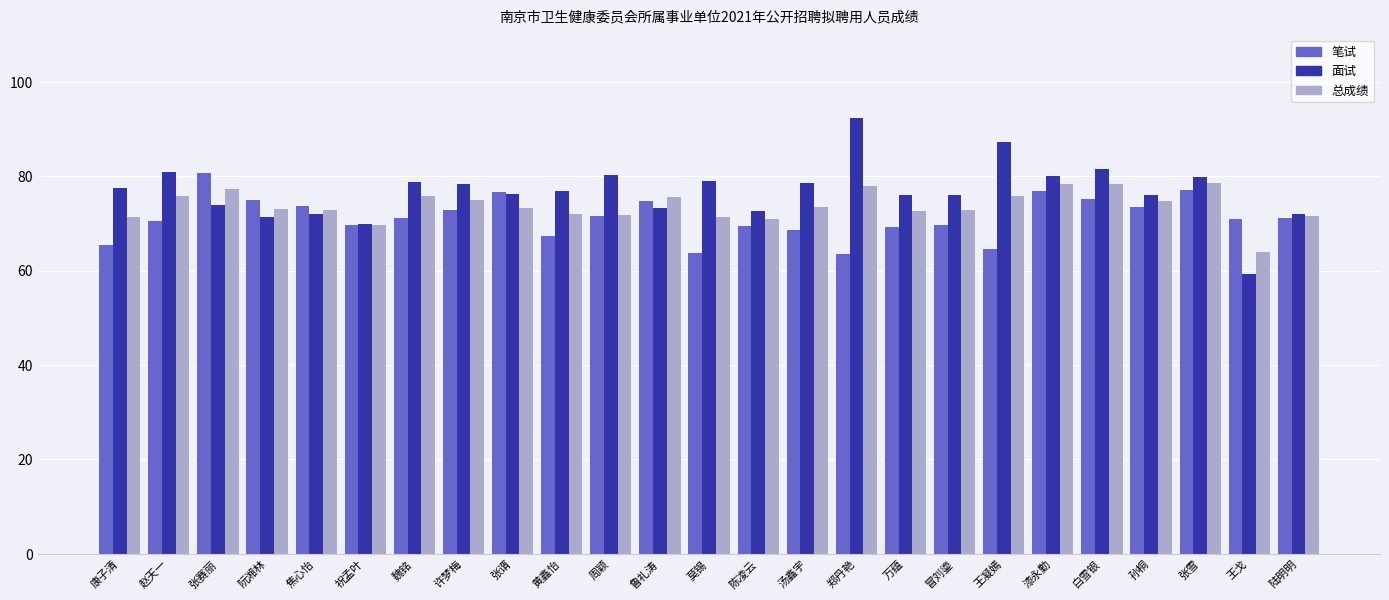

What is the label of the 24th bar from the right?

赵天一